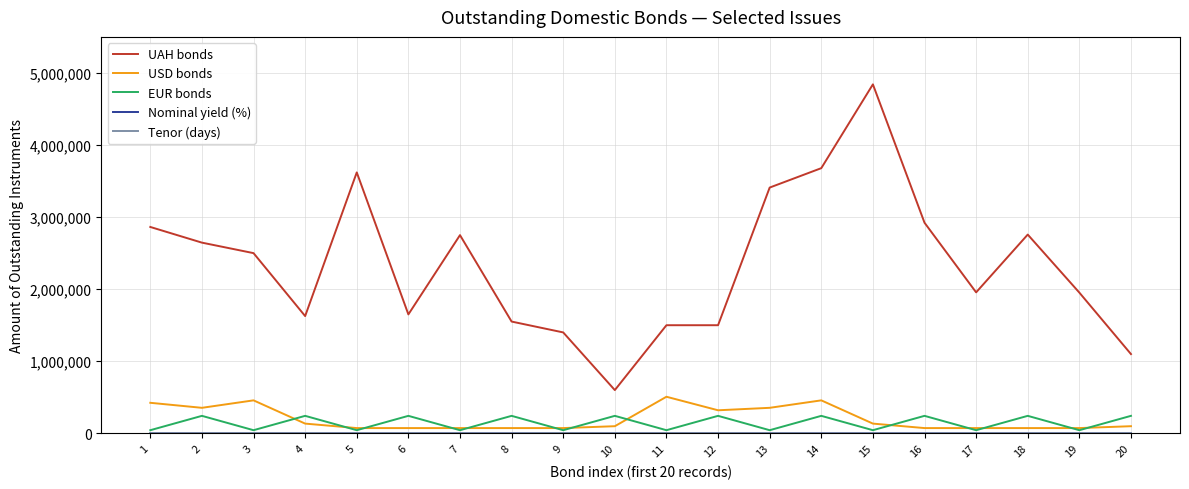

True or false: EUR bonds and UAH bonds cross at least once.

False